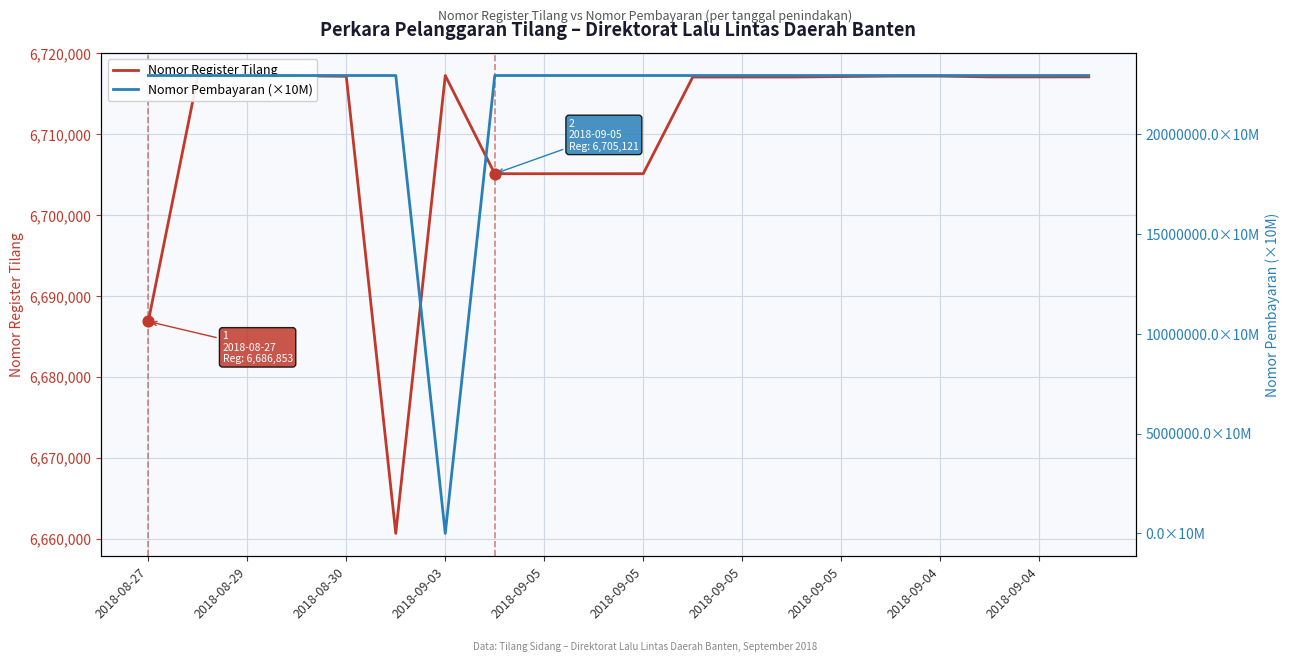

Which series has the widest spread of Y values?

Nomor Pembayaran (×10M)